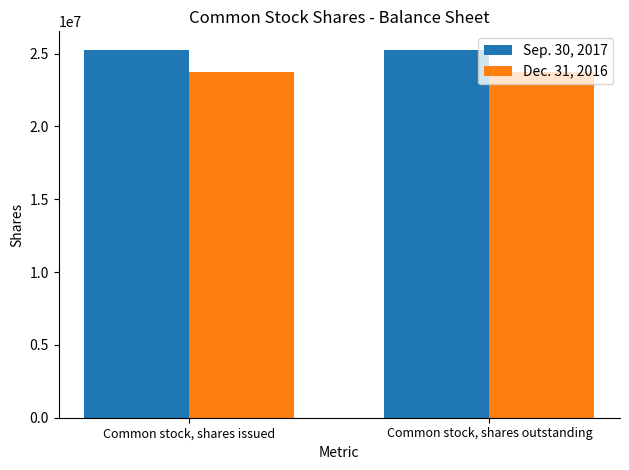

What is the sum of the Sep. 30, 2017 values at Common stock, shares issued and Common stock, shares outstanding?

50532994